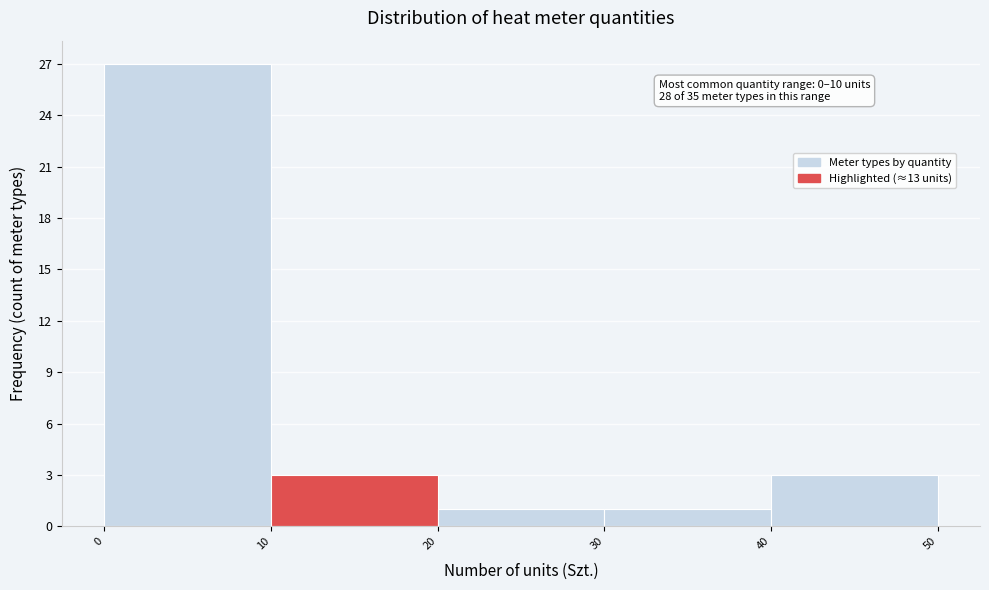

Over which range of the x-axis is the bar tallest?

0 to 10